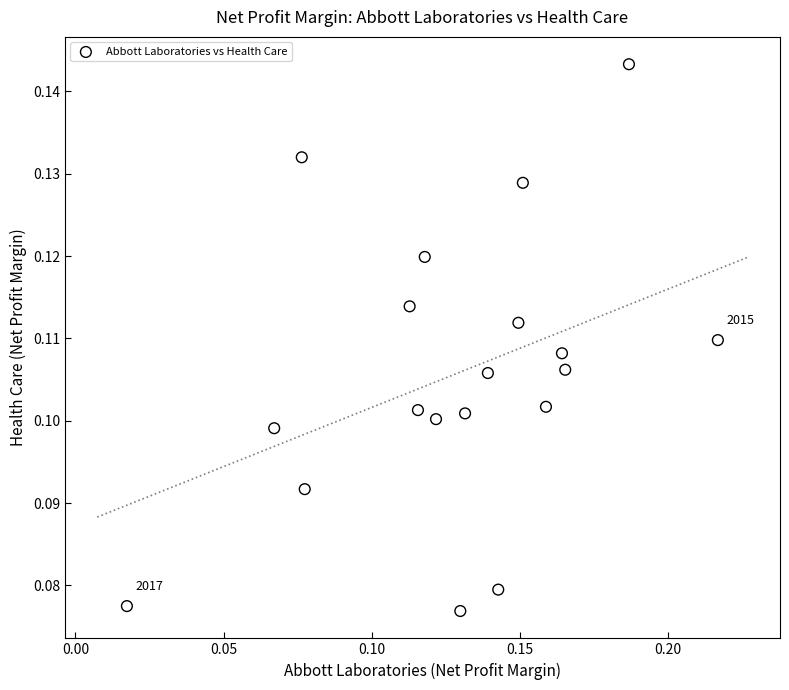

How many points are shown in the scatter plot?

19